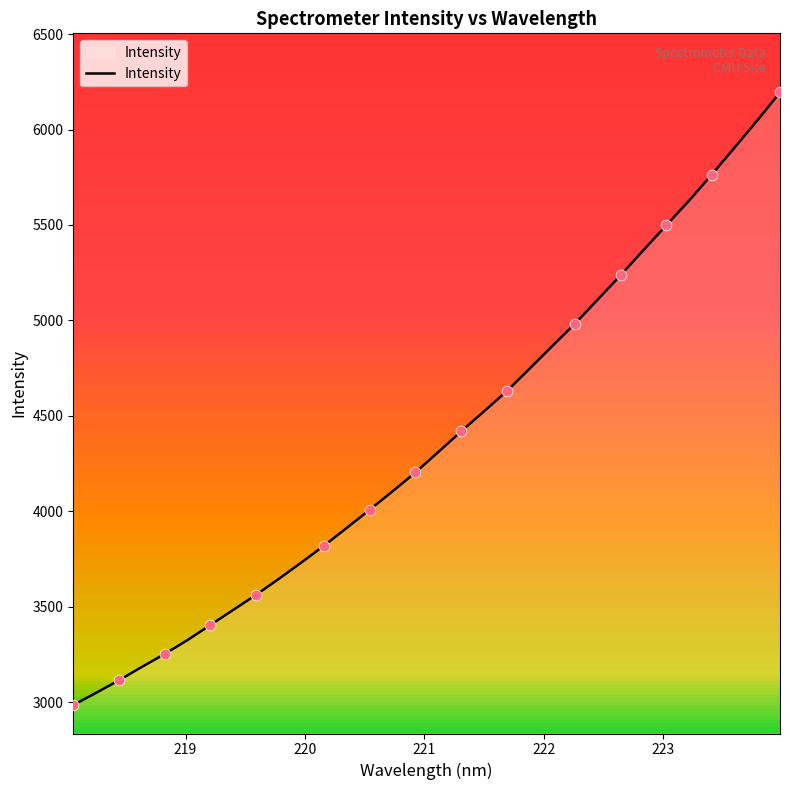

What is the greatest value displayed?

6194.3